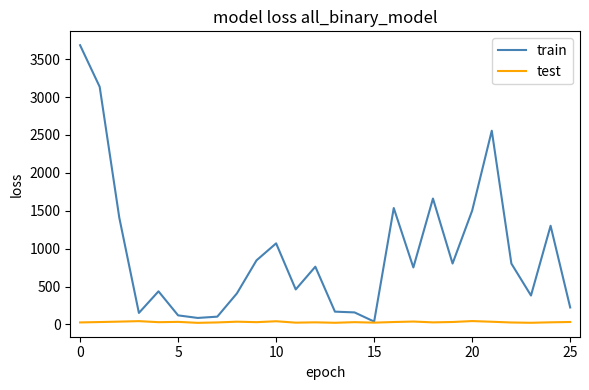

What is the maximum value for train?

3684.0